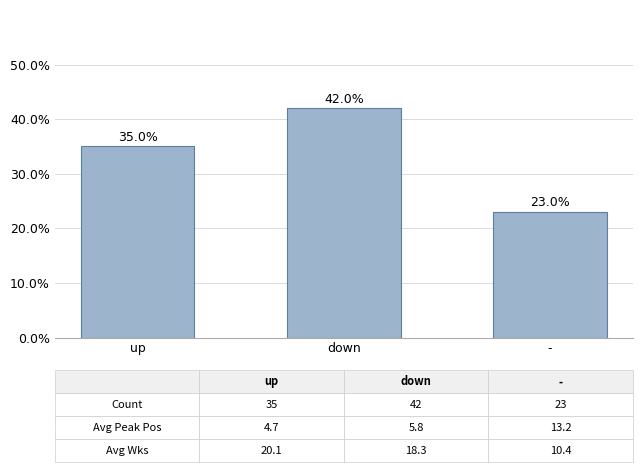

List the labels in order of value, largest first.

down, up, -